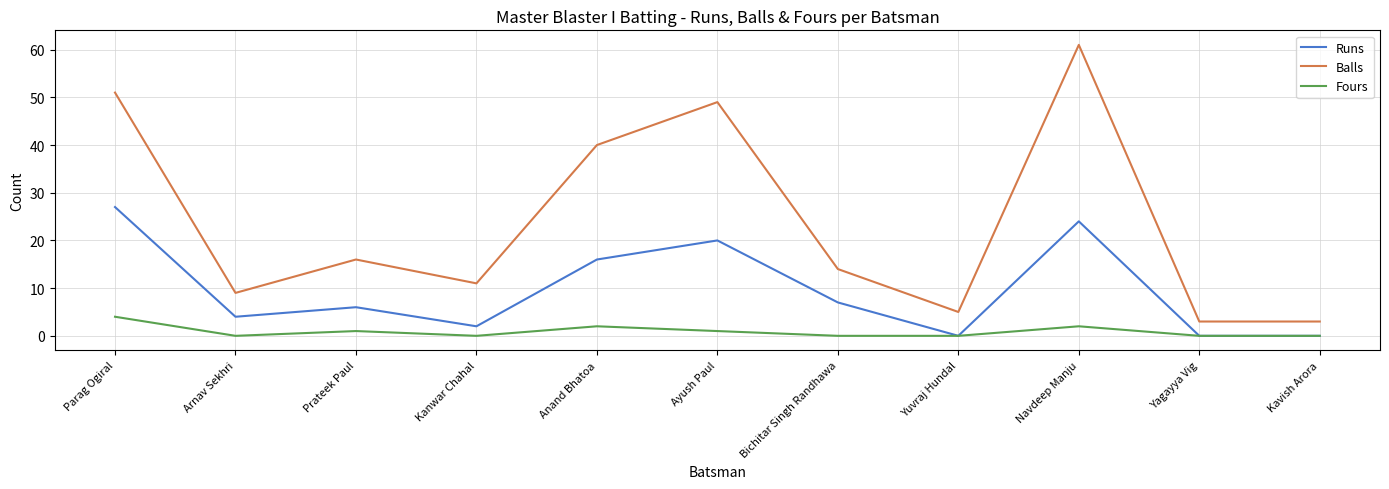

What is the maximum value shown in the chart?

61